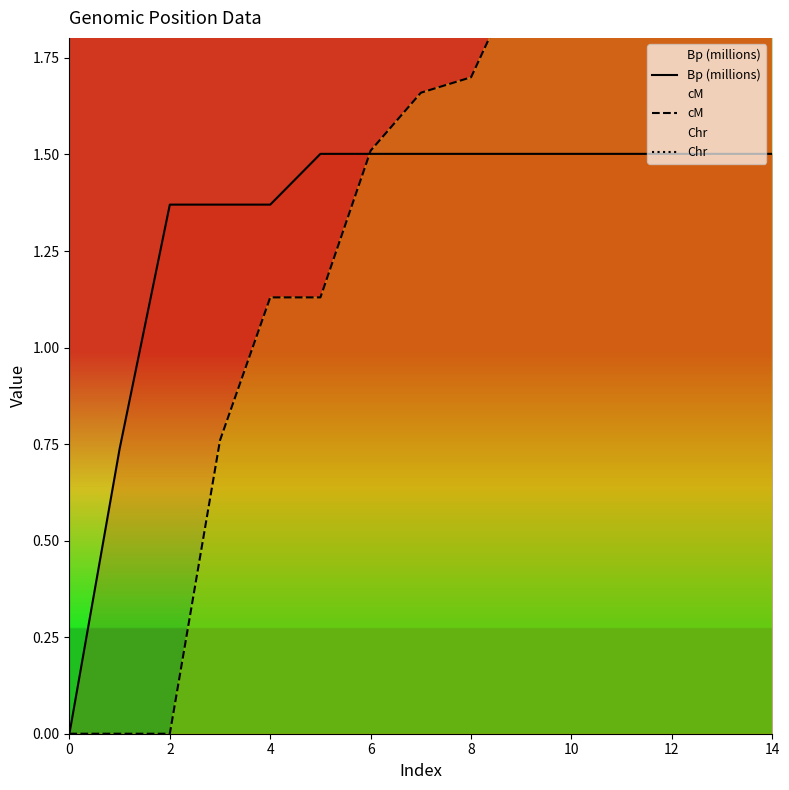

What is the highest value of the Bp (millions) series?

1.5